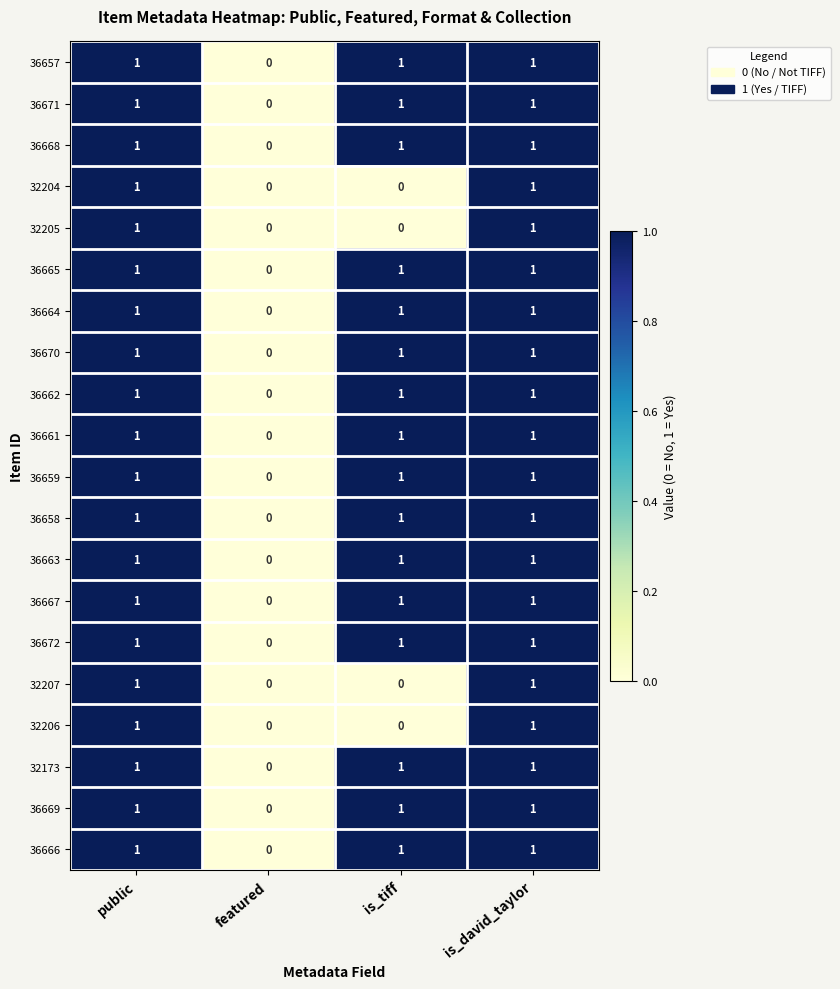

The 36658 series shows 1 at public. True or false?

True